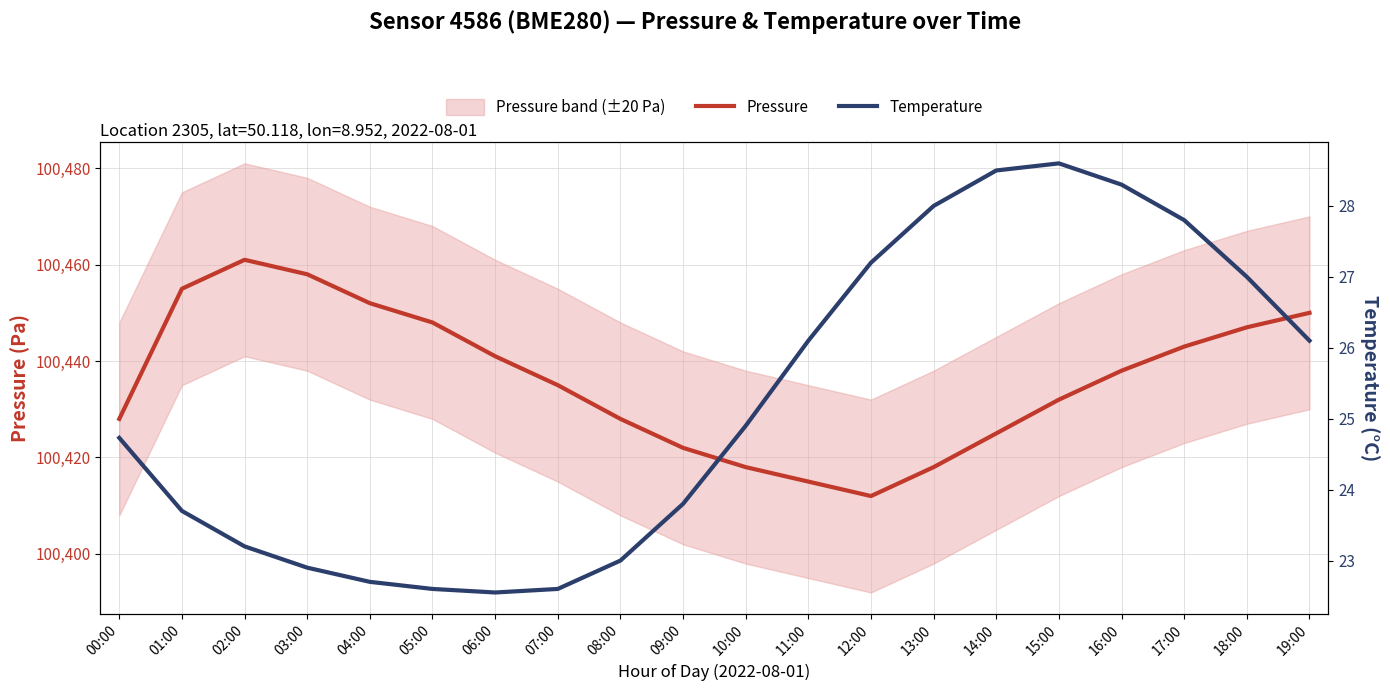

Reading left to right, what are all the values shown in this chart?

Pressure: 00:00=100428.0	01:00=100455.0	02:00=100461.0	03:00=100458.0	04:00=100452.0	05:00=100448.0	06:00=100441.0	07:00=100435.0	08:00=100428.0	09:00=100422.0	10:00=100418.0	11:00=100415.0	12:00=100412.0	13:00=100418.0	14:00=100425.0	15:00=100432.0	16:00=100438.0	17:00=100443.0	18:00=100447.0	19:00=100450.0
Temperature: 00:00=24.7	01:00=23.7	02:00=23.2	03:00=22.9	04:00=22.7	05:00=22.6	06:00=22.6	07:00=22.6	08:00=23.0	09:00=23.8	10:00=24.9	11:00=26.1	12:00=27.2	13:00=28.0	14:00=28.5	15:00=28.6	16:00=28.3	17:00=27.8	18:00=27.0	19:00=26.1